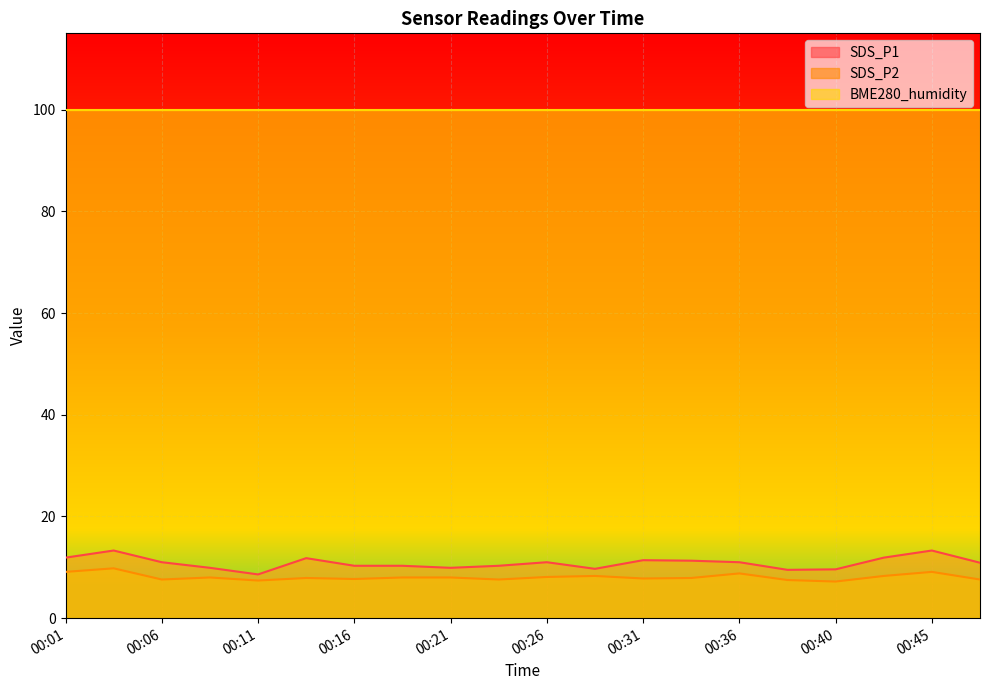

True or false: SDS_P1 and SDS_P2 cross at least once.

False